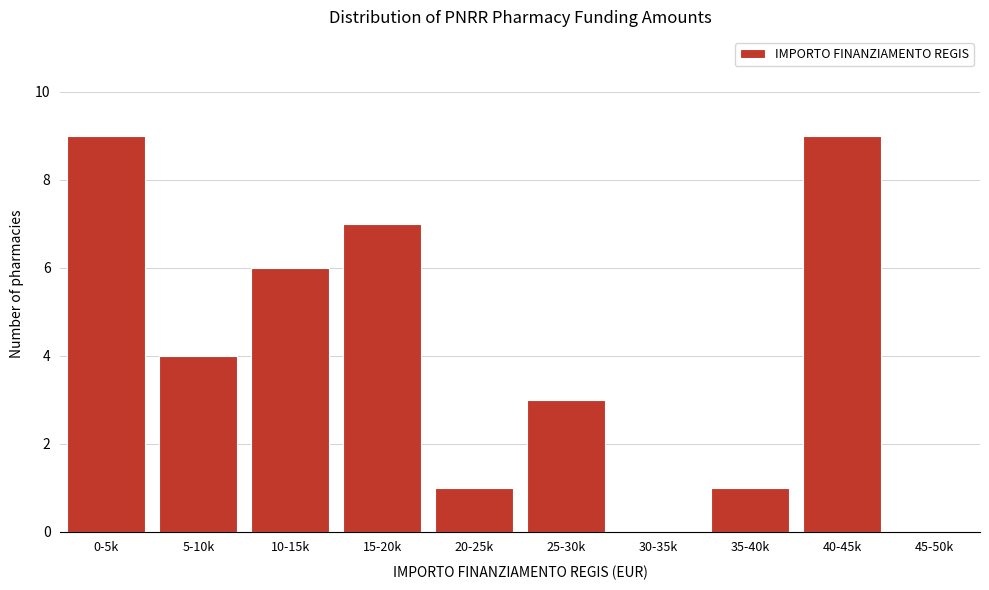

Reading left to right, transcribe all the data shown in this chart.

0-5k=9	5-10k=4	10-15k=6	15-20k=7	20-25k=1	25-30k=3	30-35k=0	35-40k=1	40-45k=9	45-50k=0